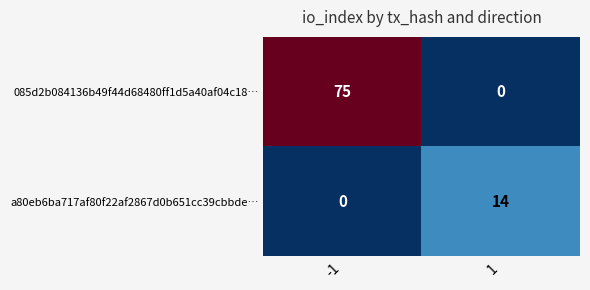

What is the maximum value for a80eb6ba717af80f22af2867d0b651cc39cbbde…?

14